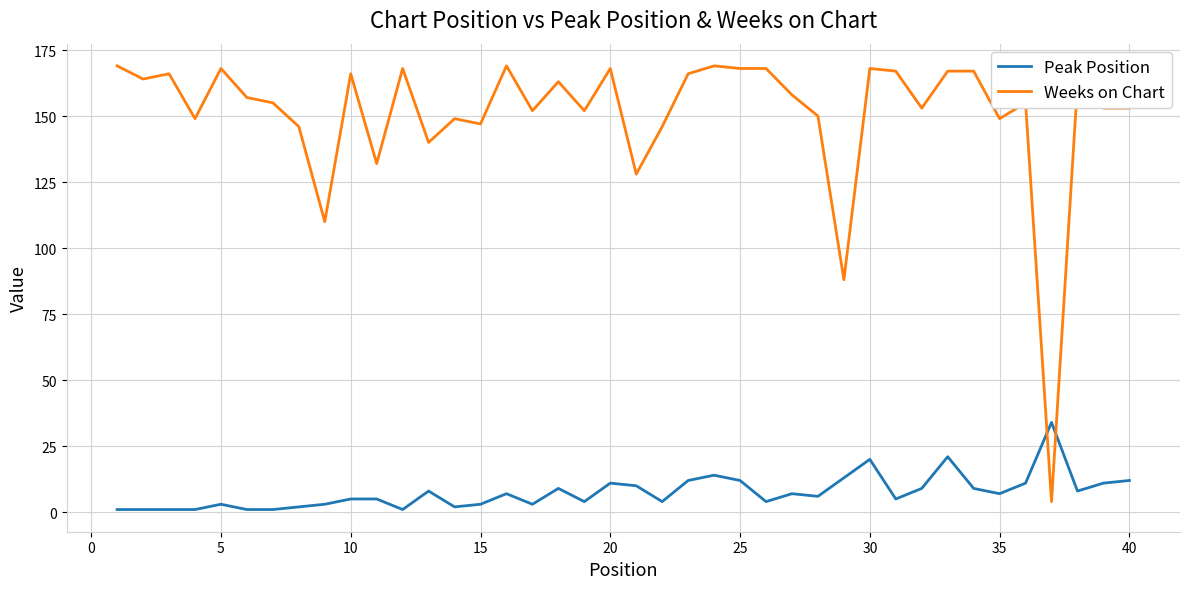

Which series has the widest spread of values?

Weeks on Chart